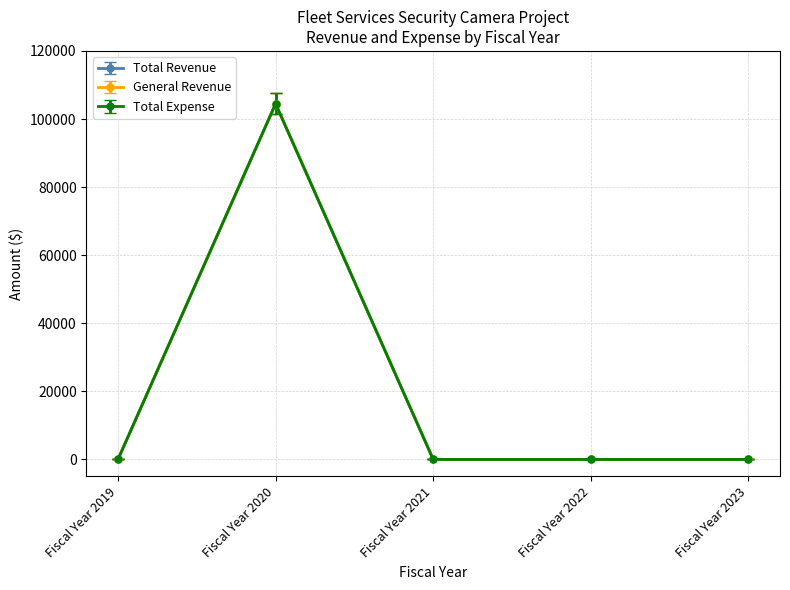

Does the chart have visible grid lines?

Yes